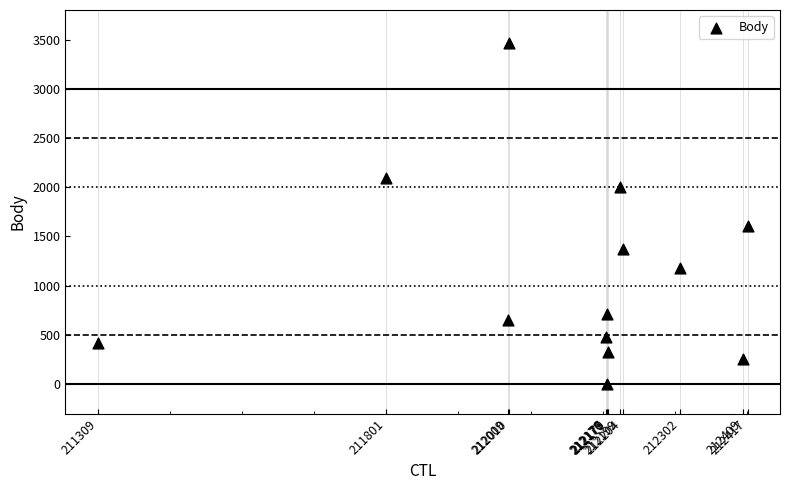

What is the range of Y values (max minus min)?

3463